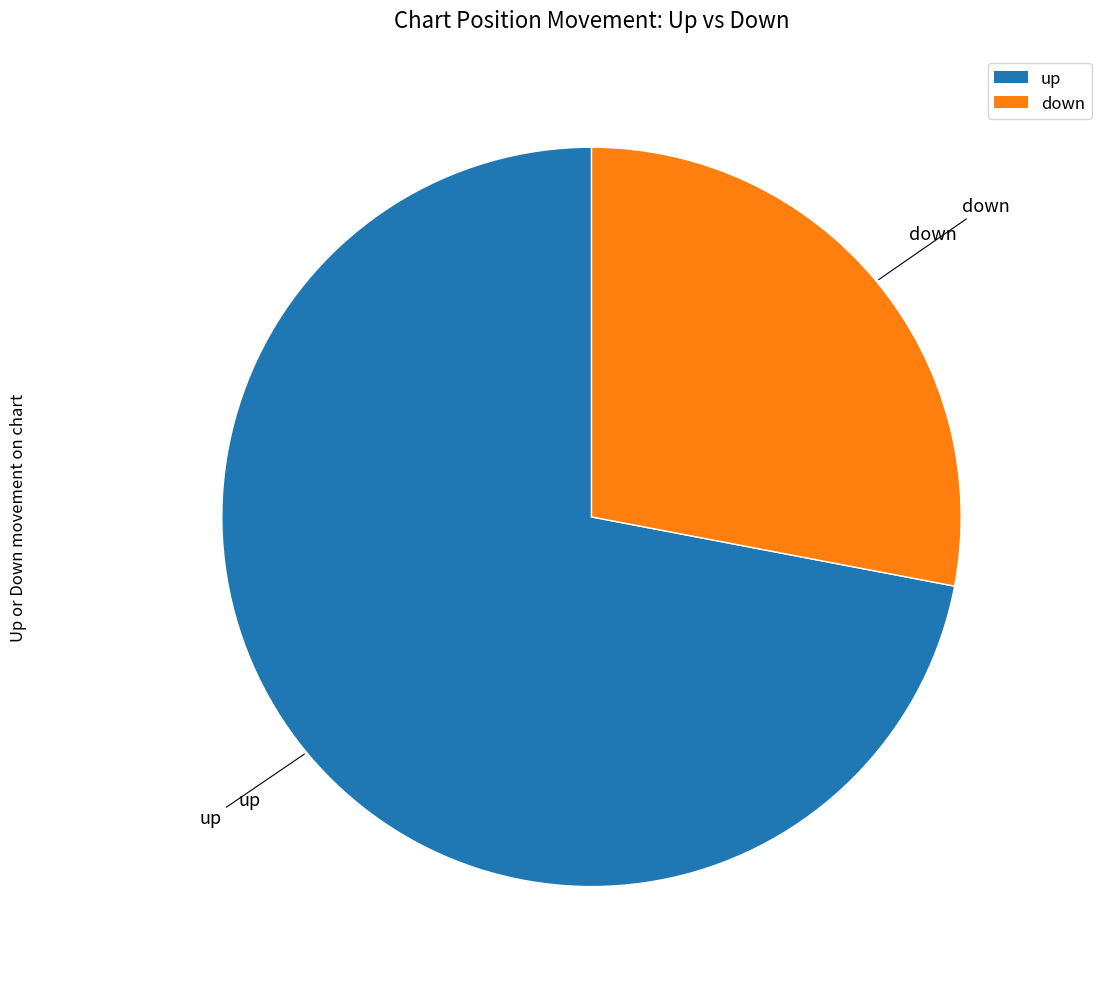

Which category has the smallest portion of the pie?

down